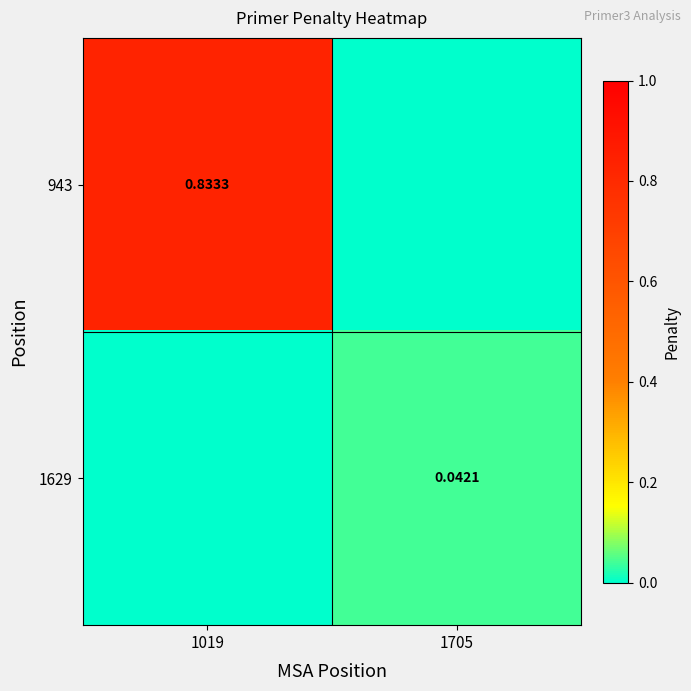

How many distinct data groups are displayed?

2